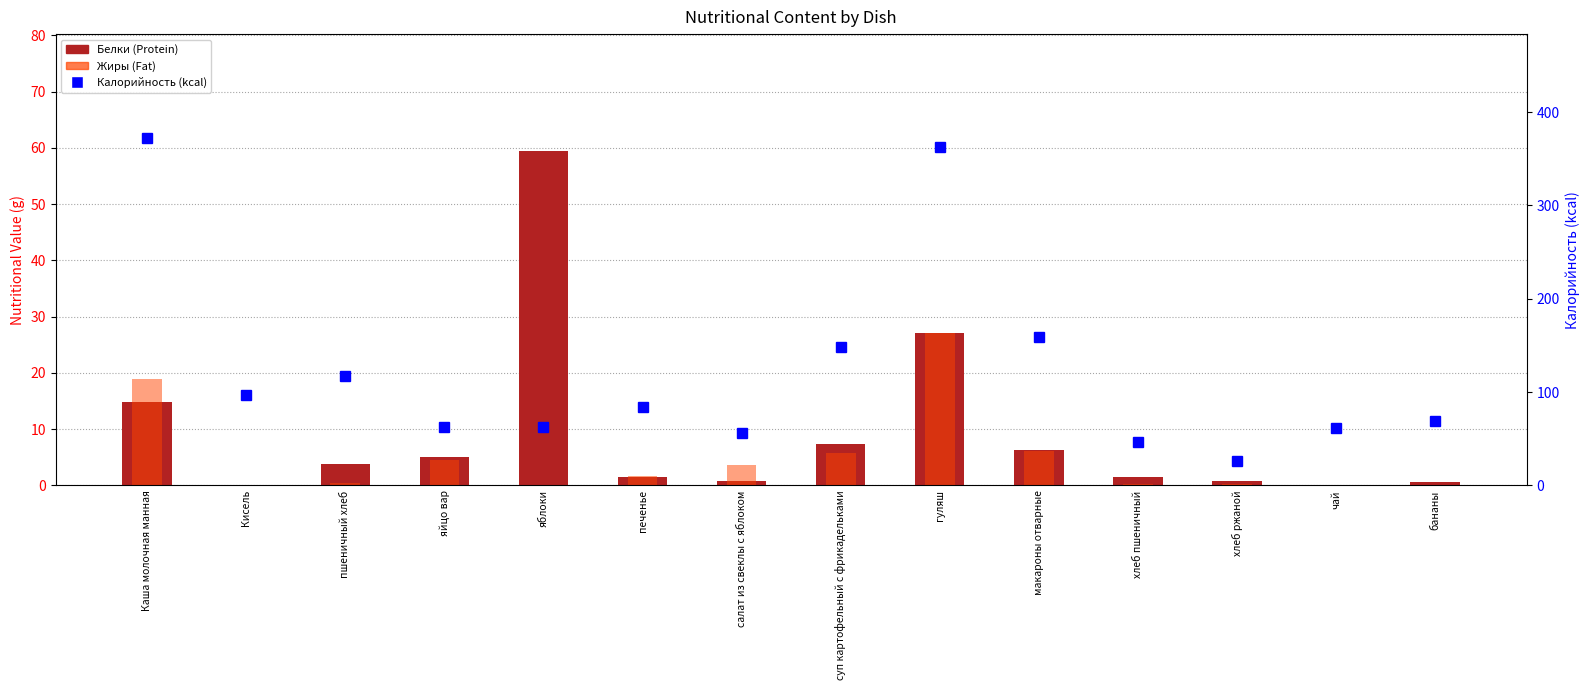

Which category has the lowest value in the Калорийность (kcal) series?

хлеб ржаной